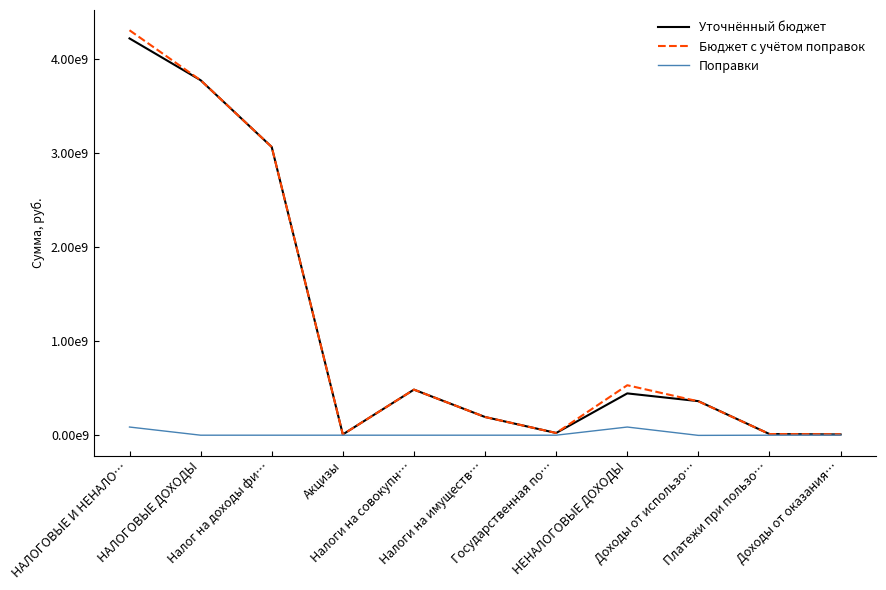

True or false: Поправки and Уточнённый бюджет cross at least once.

False